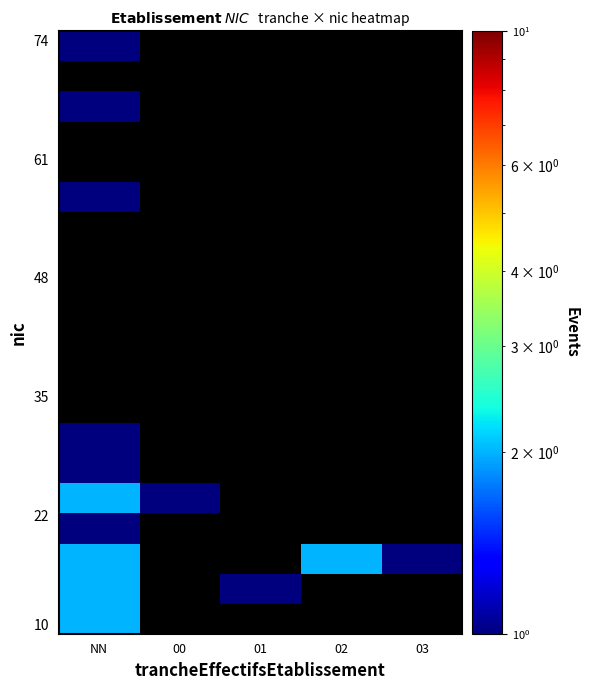

At which category does the chart reach its minimum across all series?

01